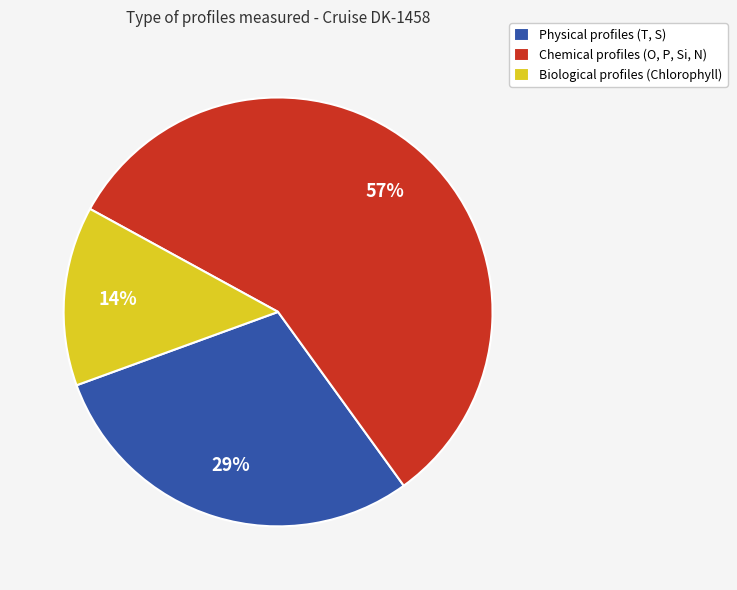

How many slices are in this pie chart?

3